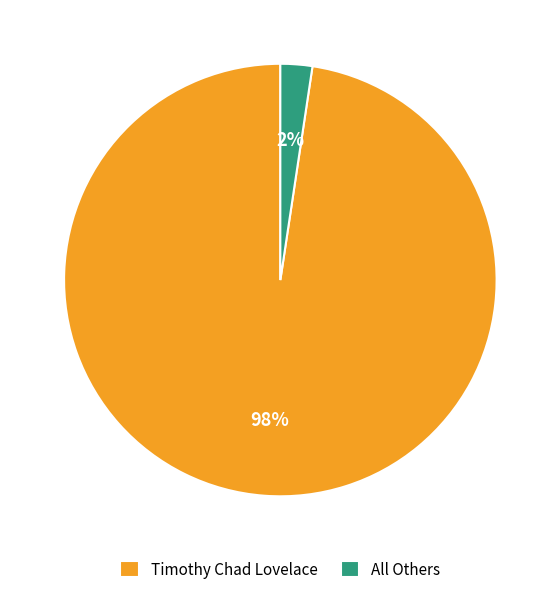

To the nearest percent, what portion does Timothy Chad Lovelace represent?

98%